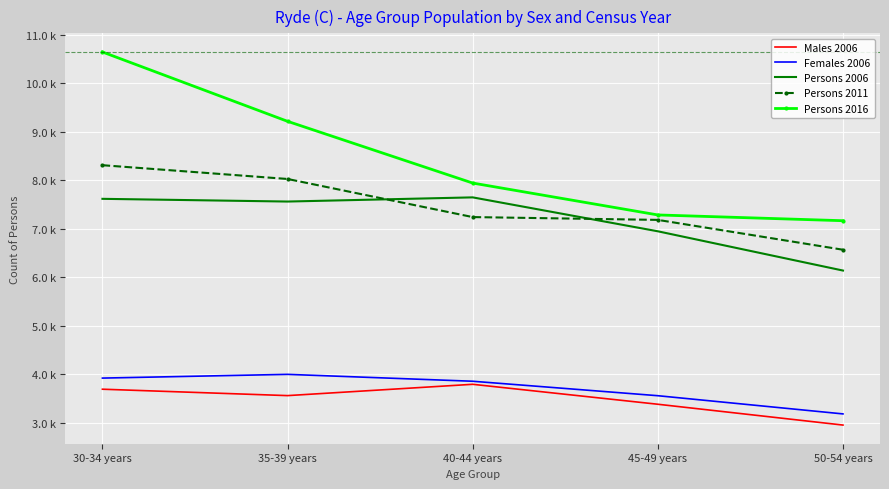

What is the sum of all Persons 2016 values?

42250